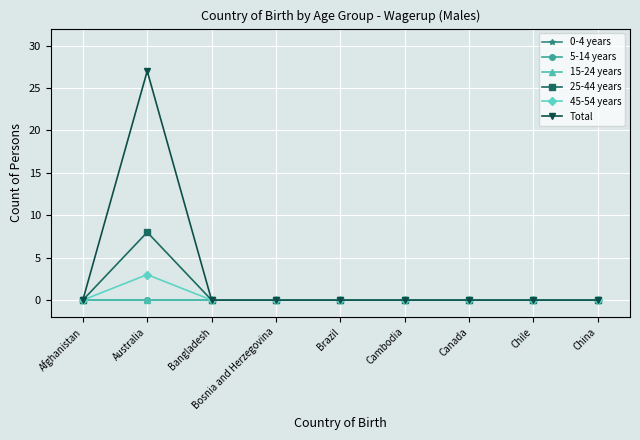

What is the sum of all 45-54 years values?

3